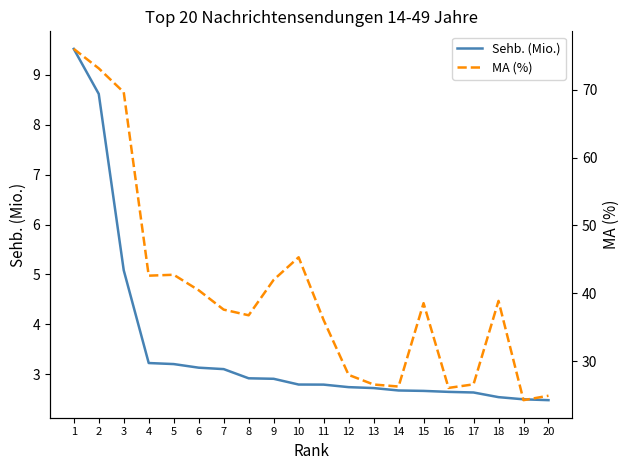

What is the greatest value displayed?

76.0